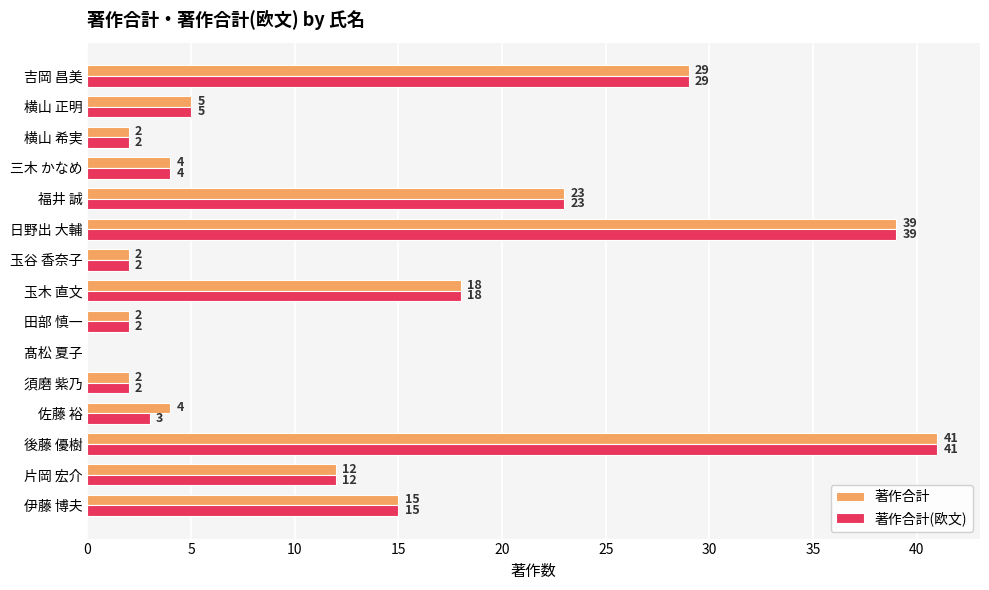

Which label corresponds to the largest value in the chart?

後藤 優樹